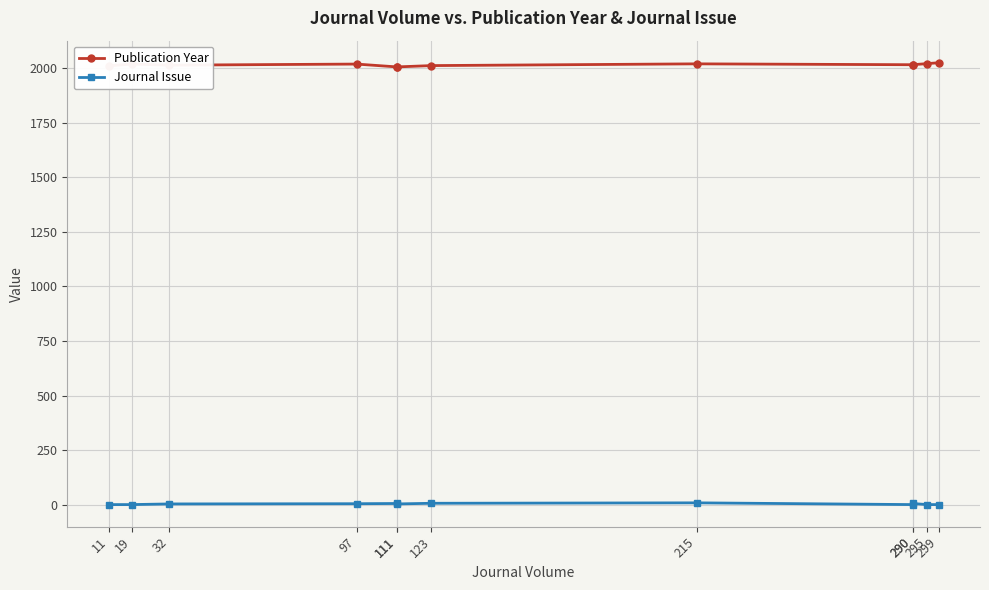

Rank the categories by Publication Year value from lowest to highest.

111, 111, 11, 123, 32, 290, 290, 19, 97, 215, 295, 299